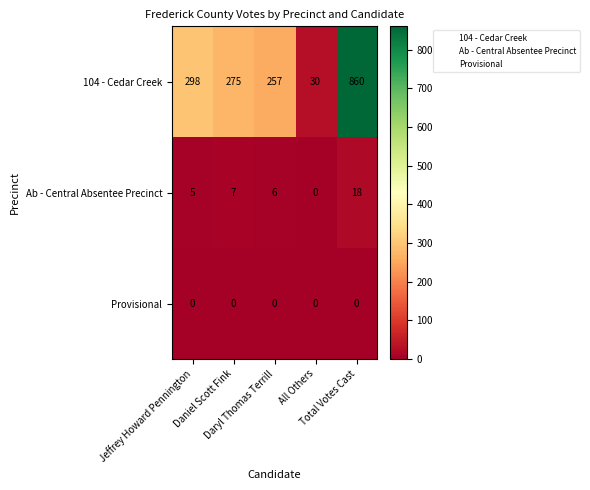

Rank the series by their maximum value, from highest to lowest.

104 - Cedar Creek, Ab - Central Absentee Precinct, Provisional